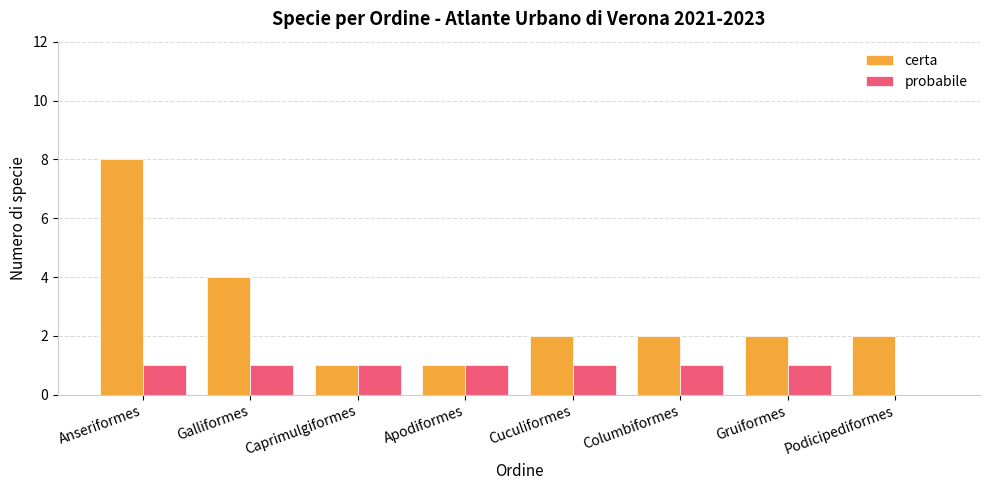

Reading right to left, extract all data points from this chart.

certa: Podicipediformes=2	Gruiformes=2	Columbiformes=2	Cuculiformes=2	Apodiformes=1	Caprimulgiformes=1	Galliformes=4	Anseriformes=8
probabile: Podicipediformes=0	Gruiformes=1	Columbiformes=1	Cuculiformes=1	Apodiformes=1	Caprimulgiformes=1	Galliformes=1	Anseriformes=1